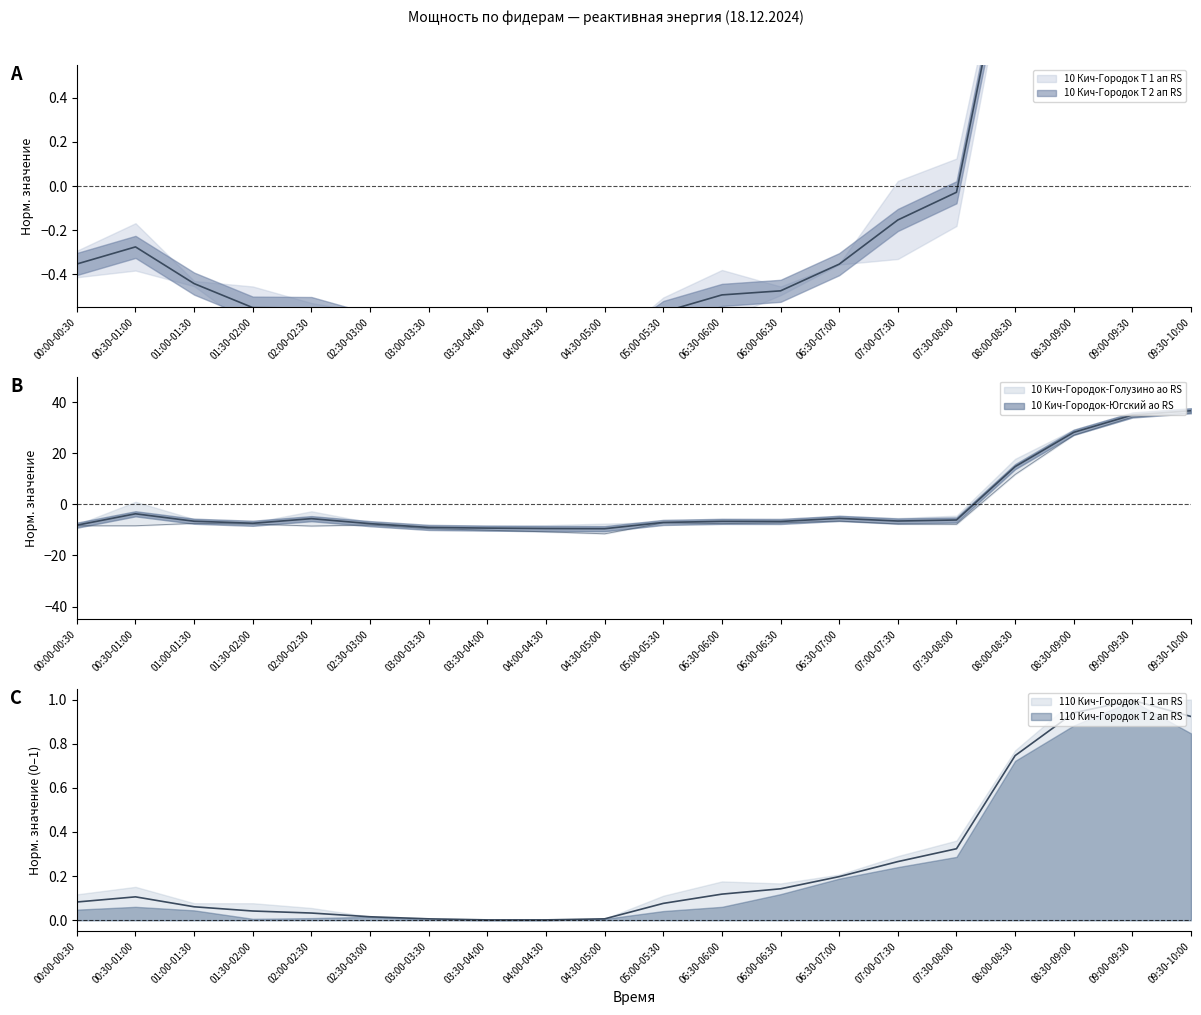

What is the total value across all series at 00:00-00:30?

-16.8